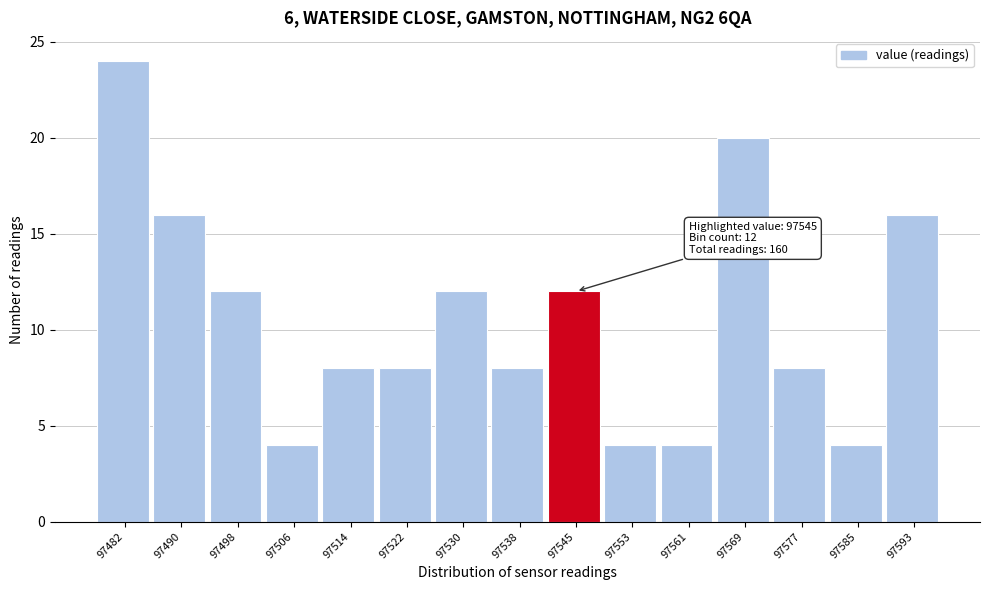

Which range on the x-axis has the tallest bar?

97478 to 97486